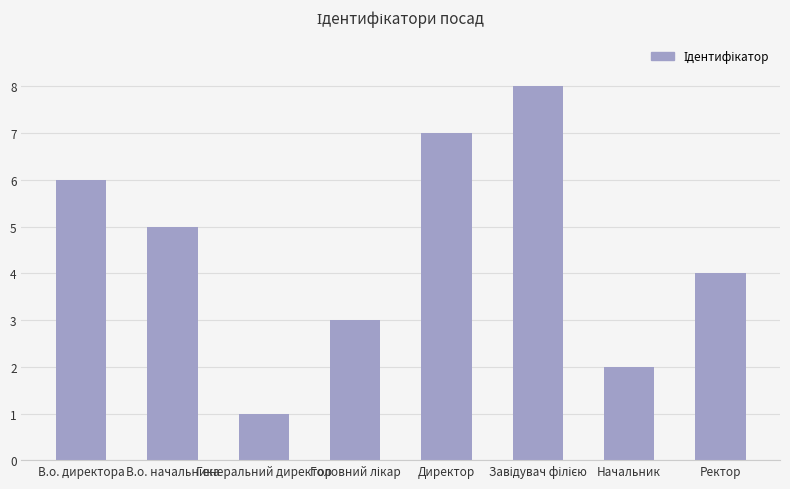

What is the smallest value displayed?

1